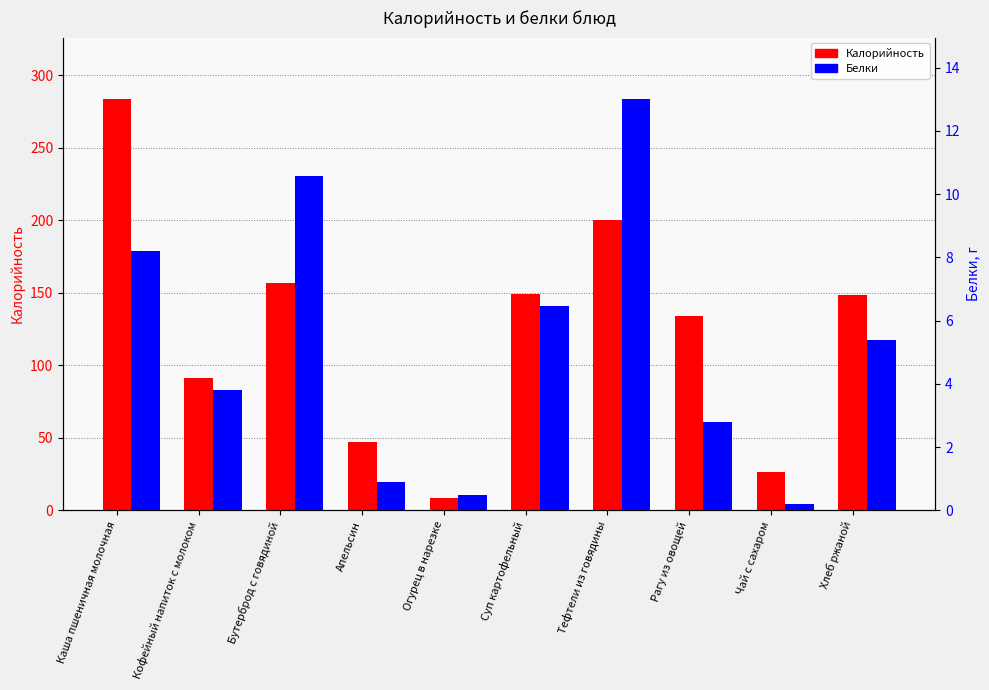

At which label does Калорийность first exceed 148?

Каша пшеничная молочная